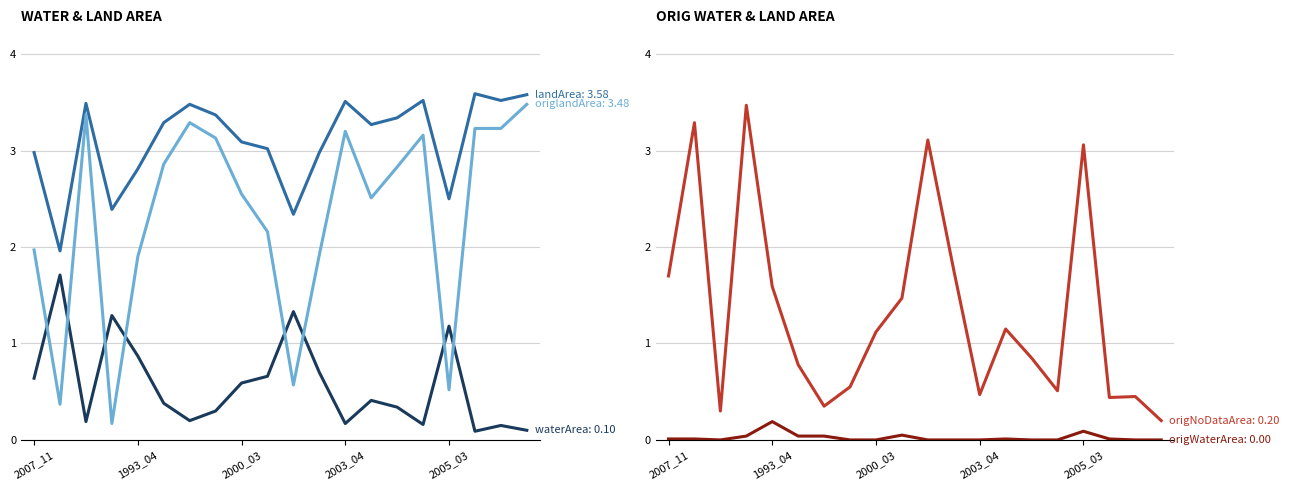

Which series has the largest total across all categories?

landArea